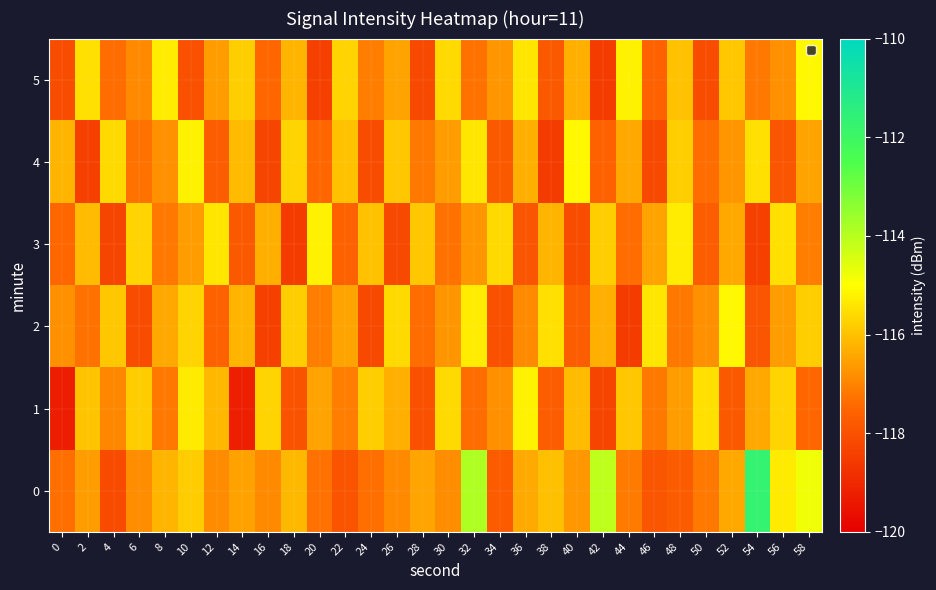

At which category is the sum across all series the highest?

32